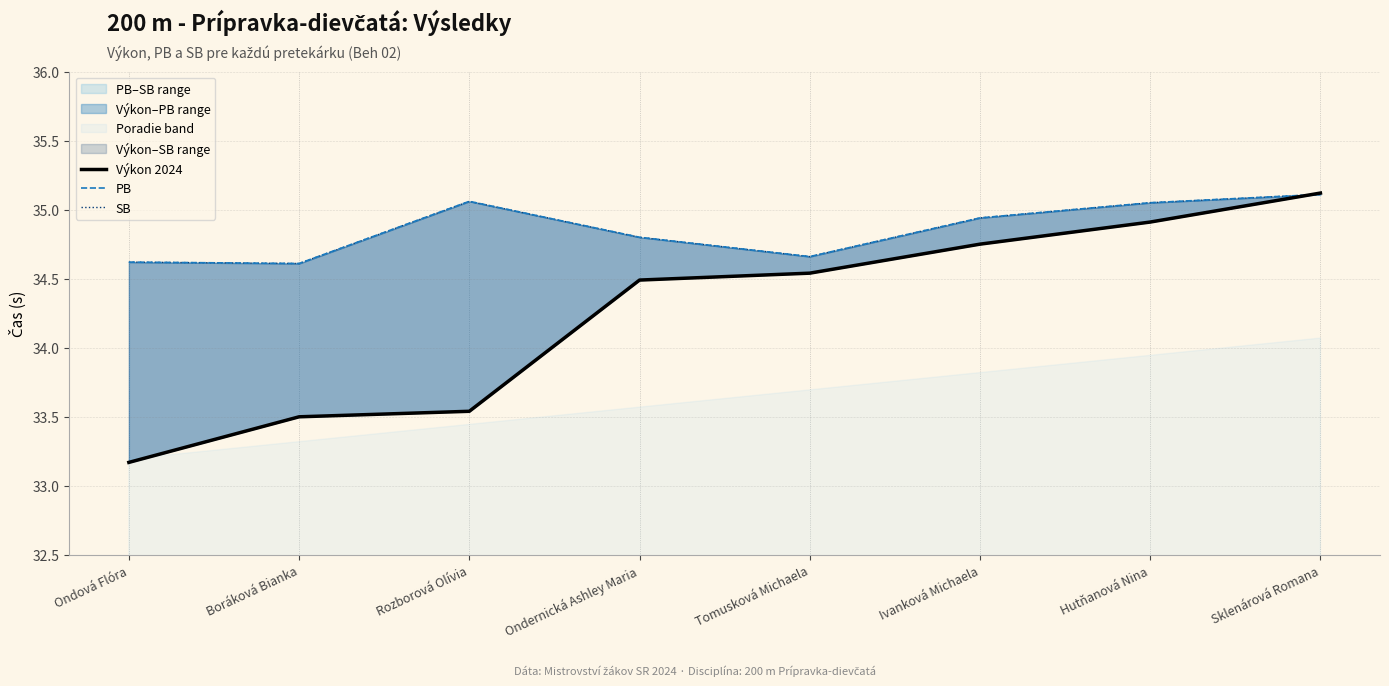

What position from the left is Rozborová Olívia?

3